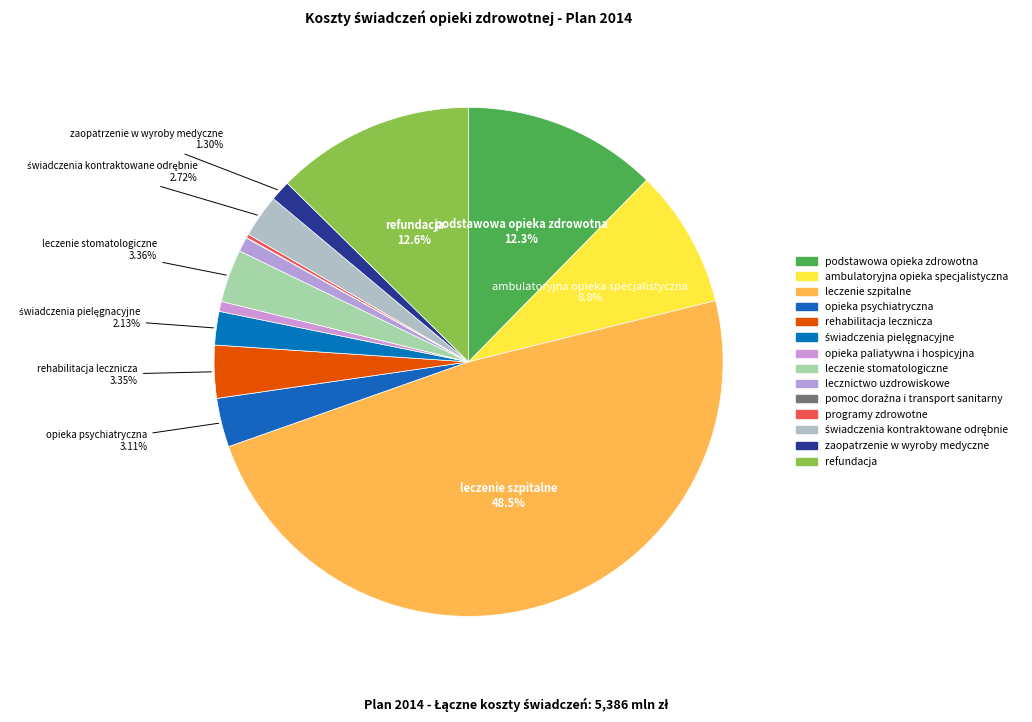

How many slices are in this pie chart?

14